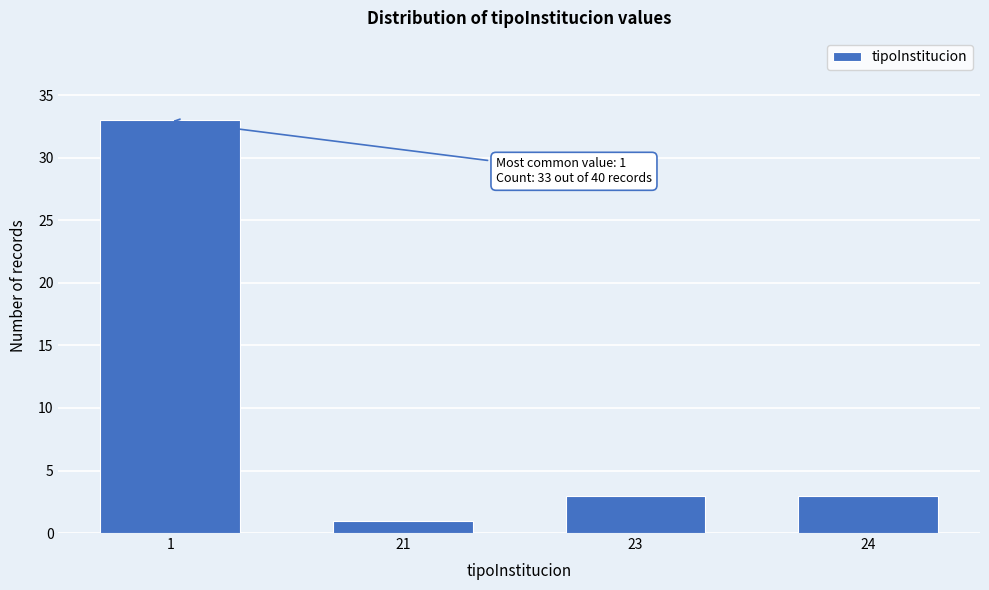

Reading right to left, transcribe all the data shown in this chart.

24=3	23=3	21=1	1=33